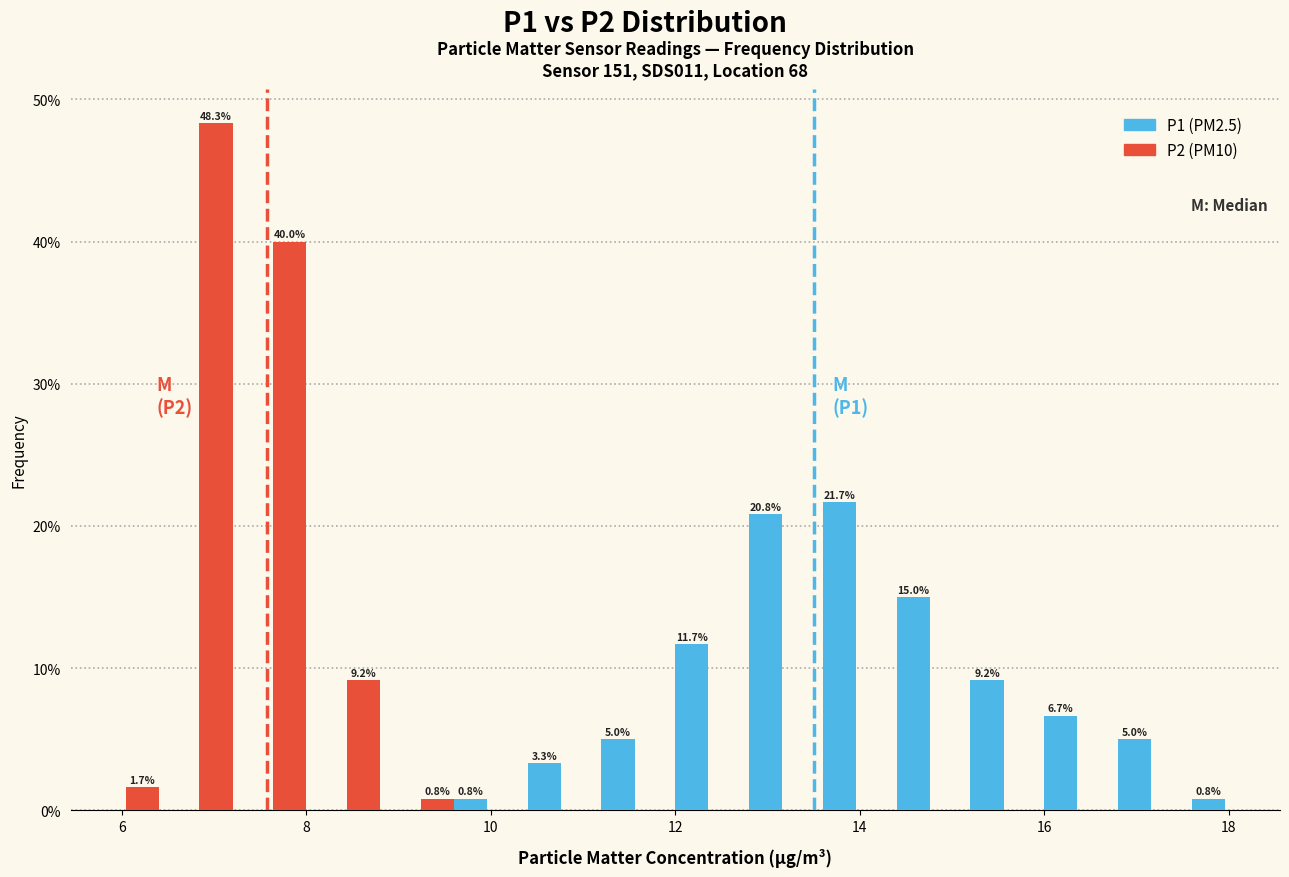

In the P2 (PM10) series, which range on the x-axis has the tallest bar?

6.8 to 7.6